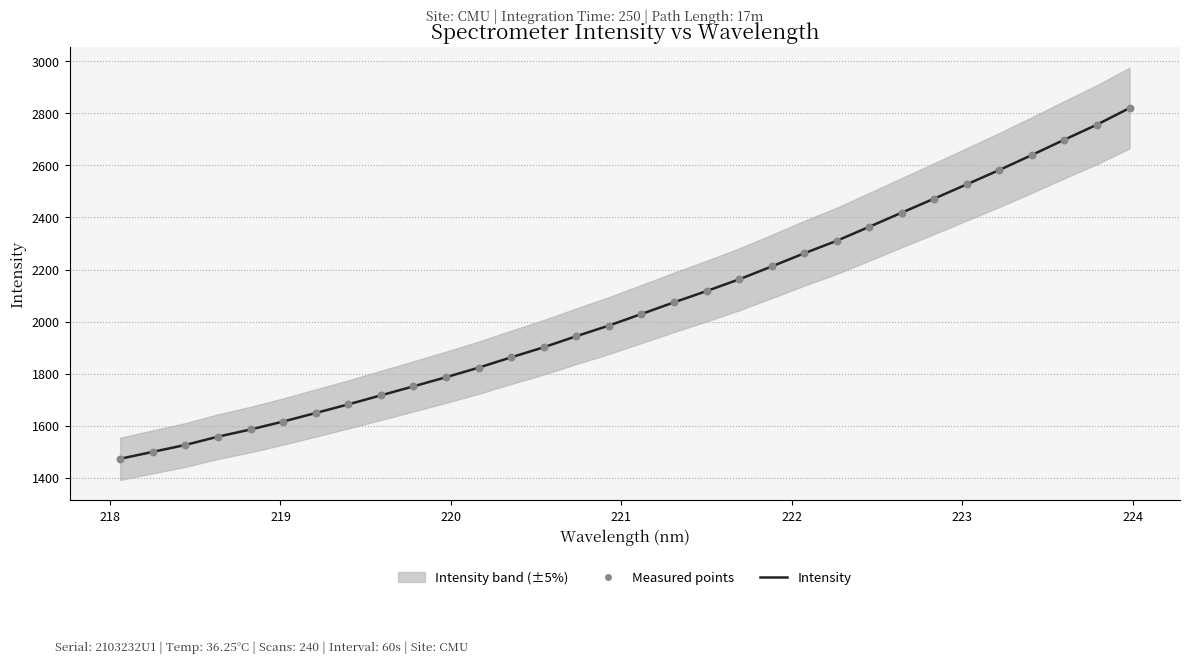

Is the value of Intensity at 16 greater than the value of Measured points at 11?

Yes